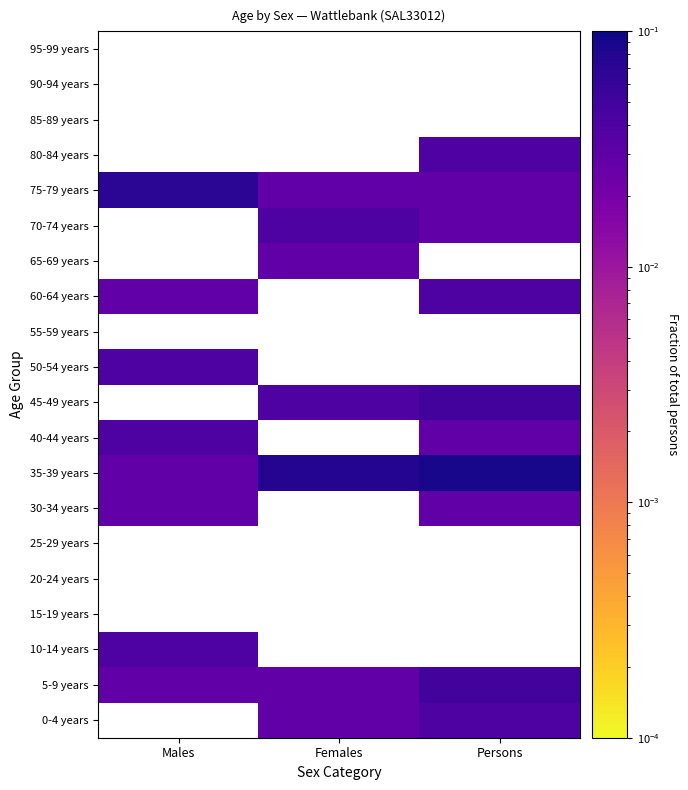

What is the greatest value displayed?

0.1